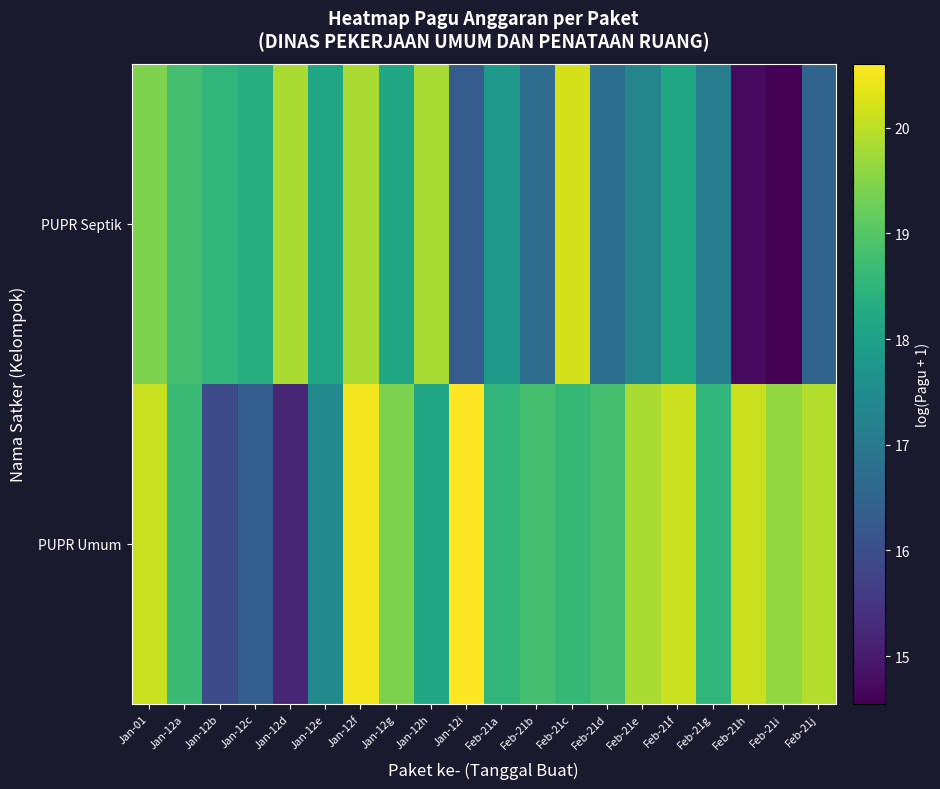

Reading right to left, transcribe all the data shown in this chart.

PUPR Umum: Feb-21j=19.9	Feb-21i=19.6	Feb-21h=20.1	Feb-21g=18.5	Feb-21f=20.1	Feb-21e=19.8	Feb-21d=18.8	Feb-21c=18.6	Feb-21b=18.8	Feb-21a=18.5	Jan-12i=20.6	Jan-12h=18.2	Jan-12g=19.4	Jan-12f=20.5	Jan-12e=17.4	Jan-12d=15.2	Jan-12c=16.4	Jan-12b=15.9	Jan-12a=18.7	Jan-01=20.1
PUPR Septik: Feb-21j=16.5	Feb-21i=14.5	Feb-21h=14.7	Feb-21g=17.1	Feb-21f=18.1	Feb-21e=17.3	Feb-21d=16.8	Feb-21c=20.2	Feb-21b=16.7	Feb-21a=17.8	Jan-12i=16.3	Jan-12h=19.8	Jan-12g=18.2	Jan-12f=19.8	Jan-12e=18.1	Jan-12d=19.8	Jan-12c=18.3	Jan-12b=18.5	Jan-12a=18.8	Jan-01=19.4